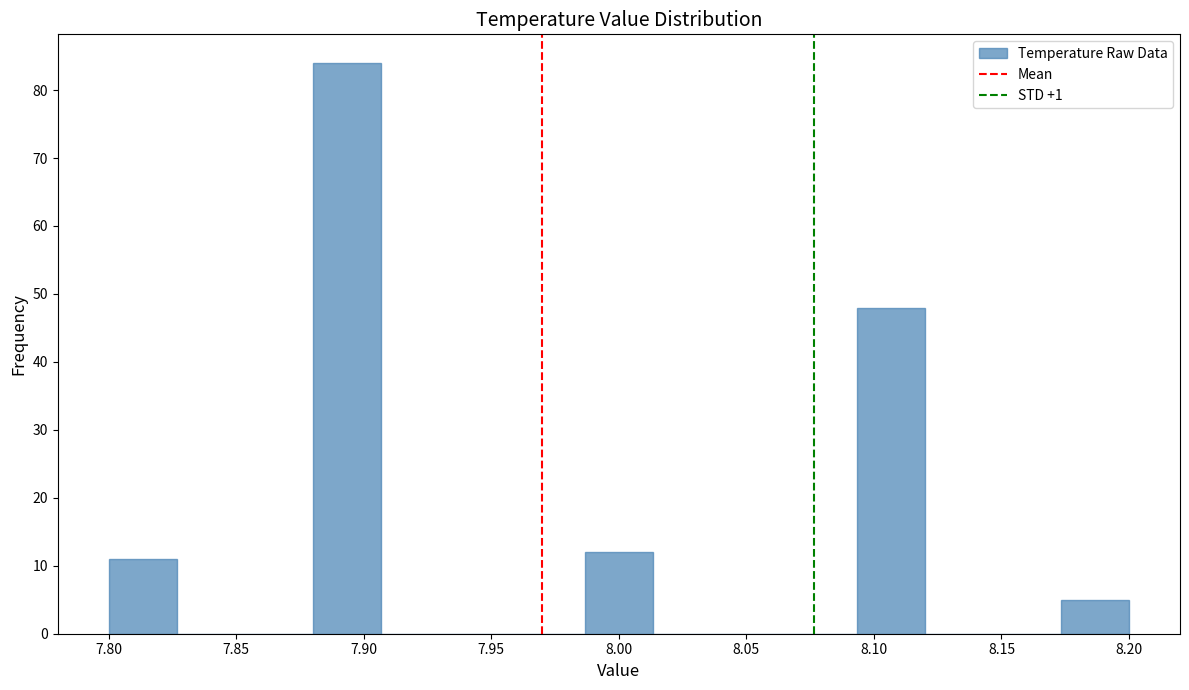

Which range on the x-axis has the tallest bar?

7.880 to 7.905